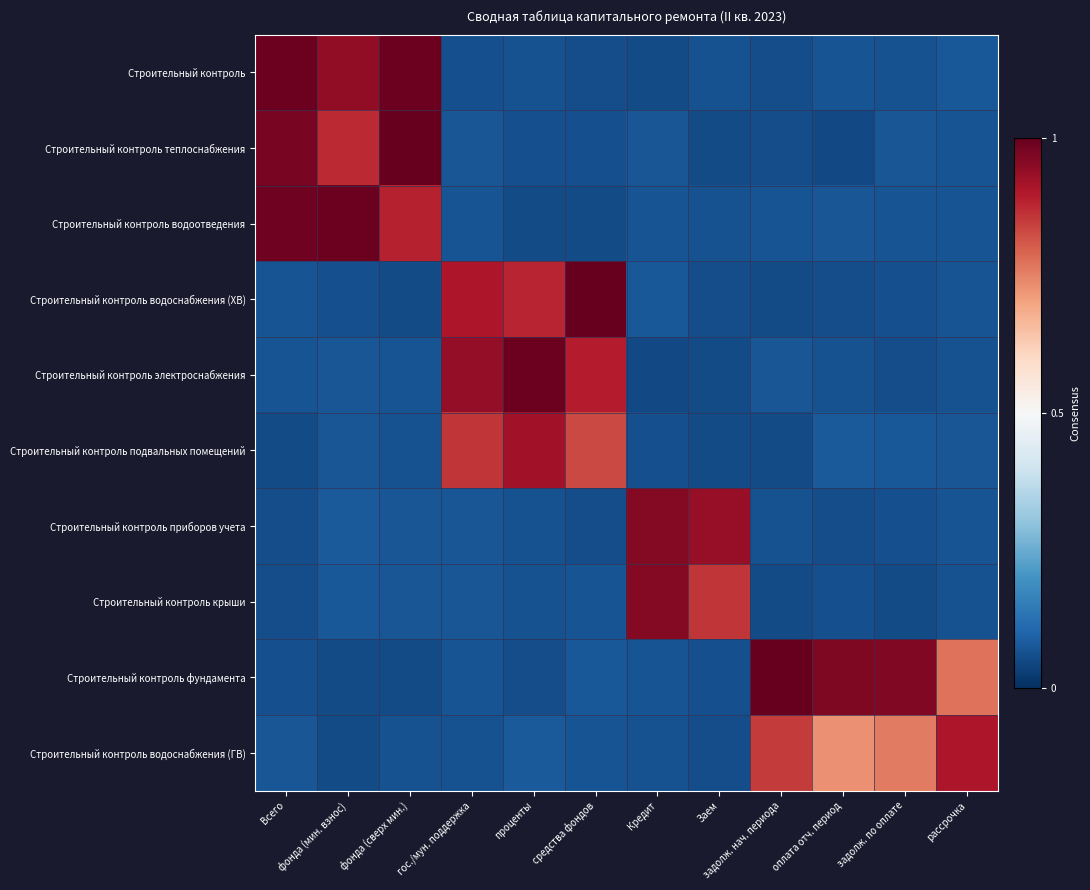

What is the total value across all series at оплата отч. период?

2.2